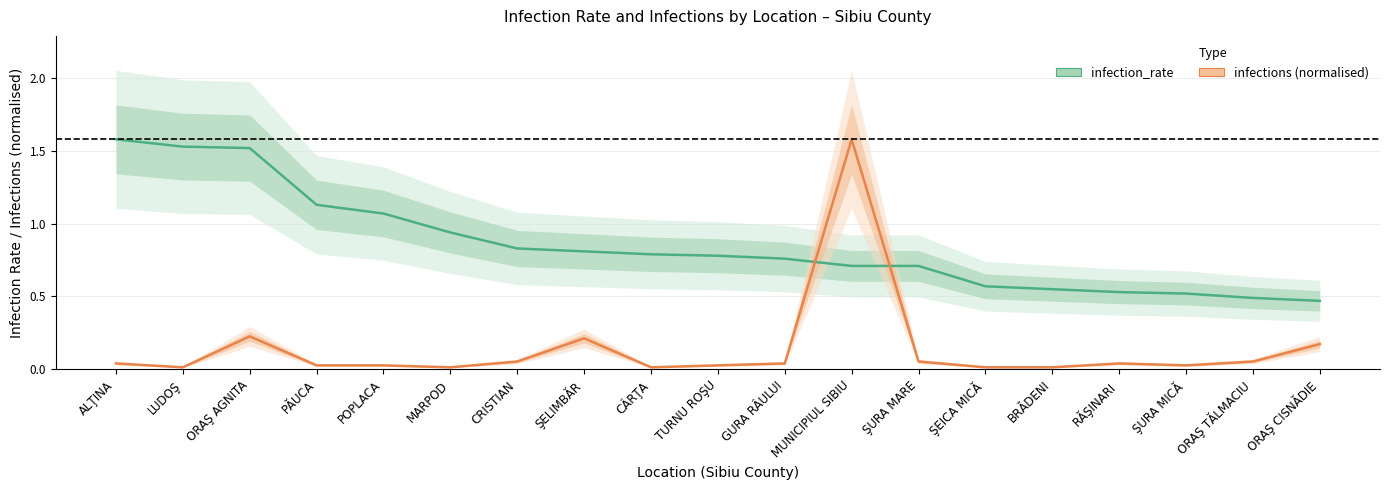

How many lines are shown in the chart?

2